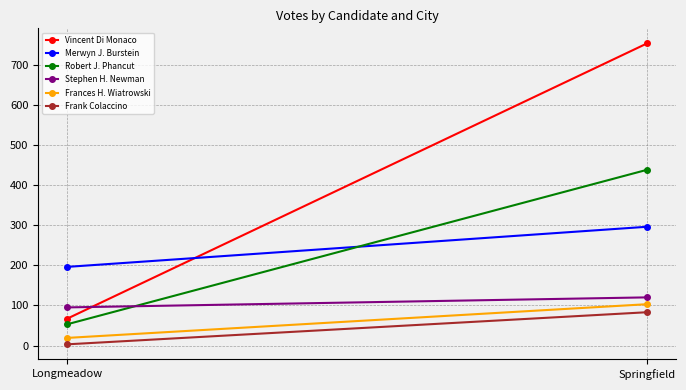

What is the average value of the Frances H. Wiatrowski series?

61